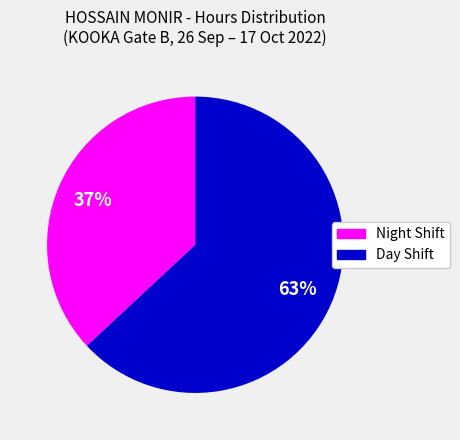

How many segments does this pie chart have?

2